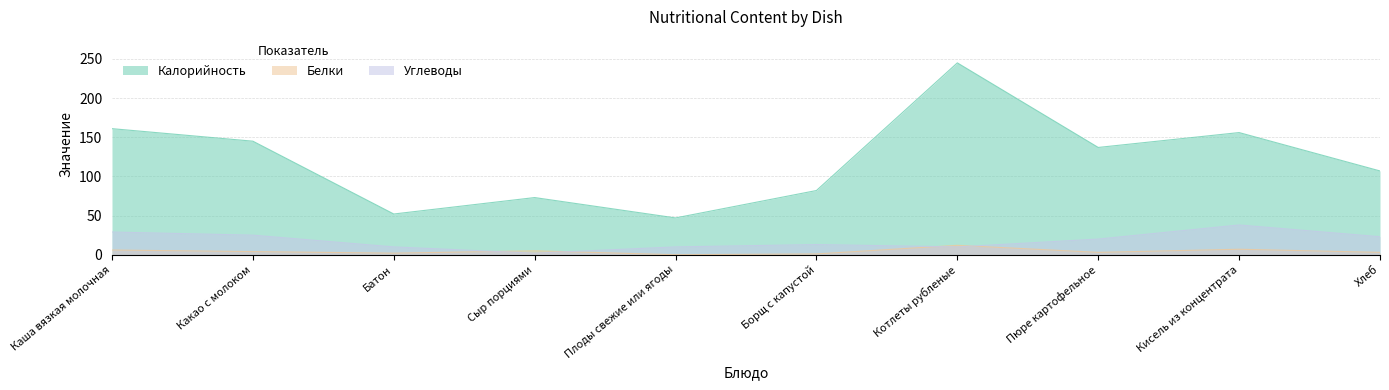

Does the chart have visible grid lines?

Yes